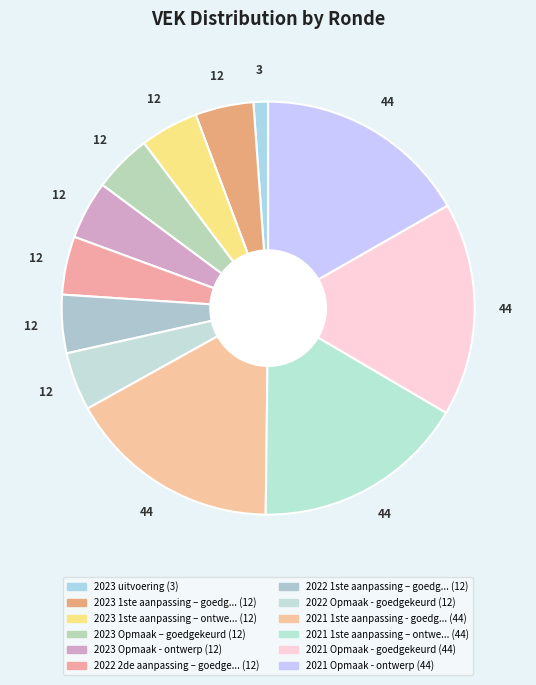

Does any single category account for the majority?

No